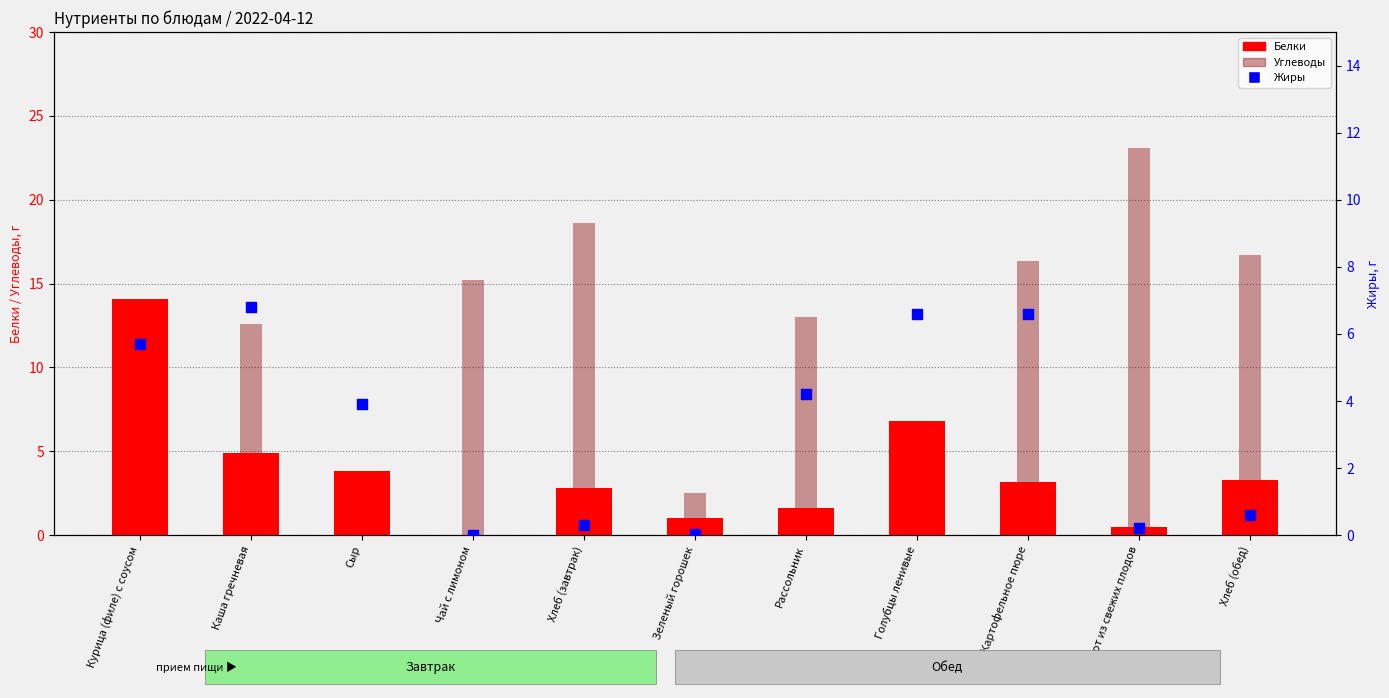

Which series has the largest total across all categories?

Углеводы